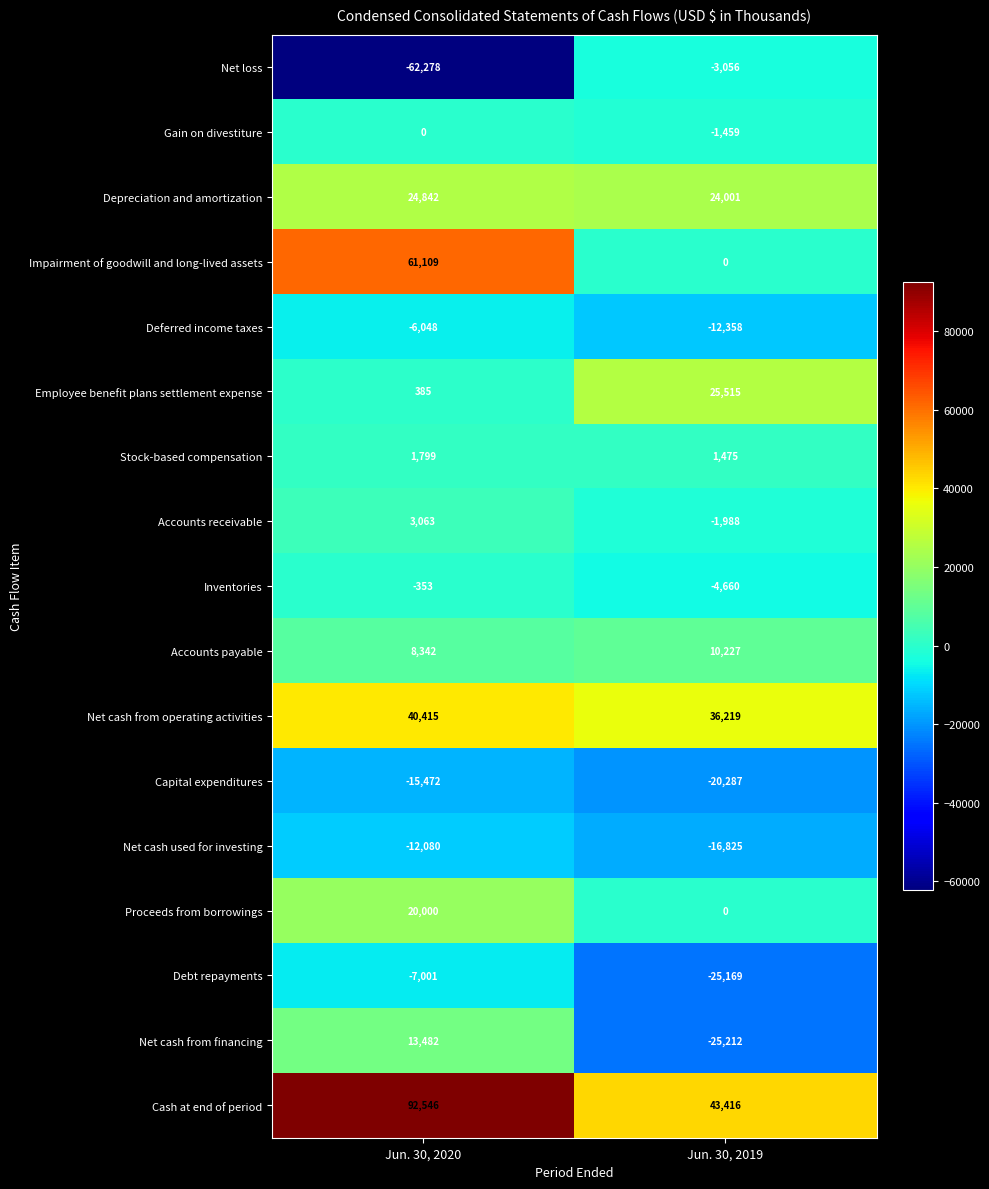

Read the Net loss value at Jun. 30, 2019.

-3056